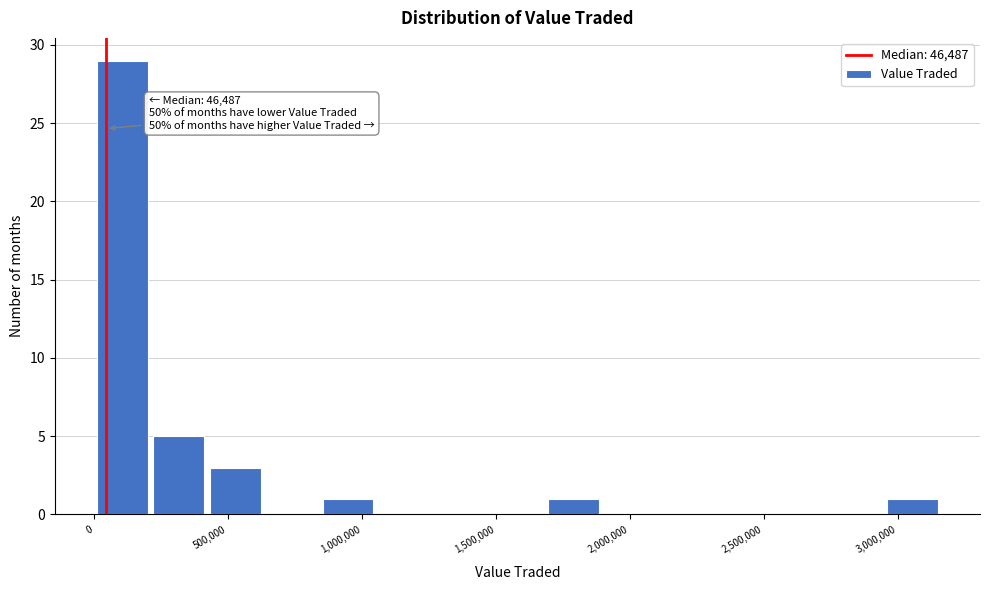

Which range on the x-axis has the tallest bar?

0 to 200000